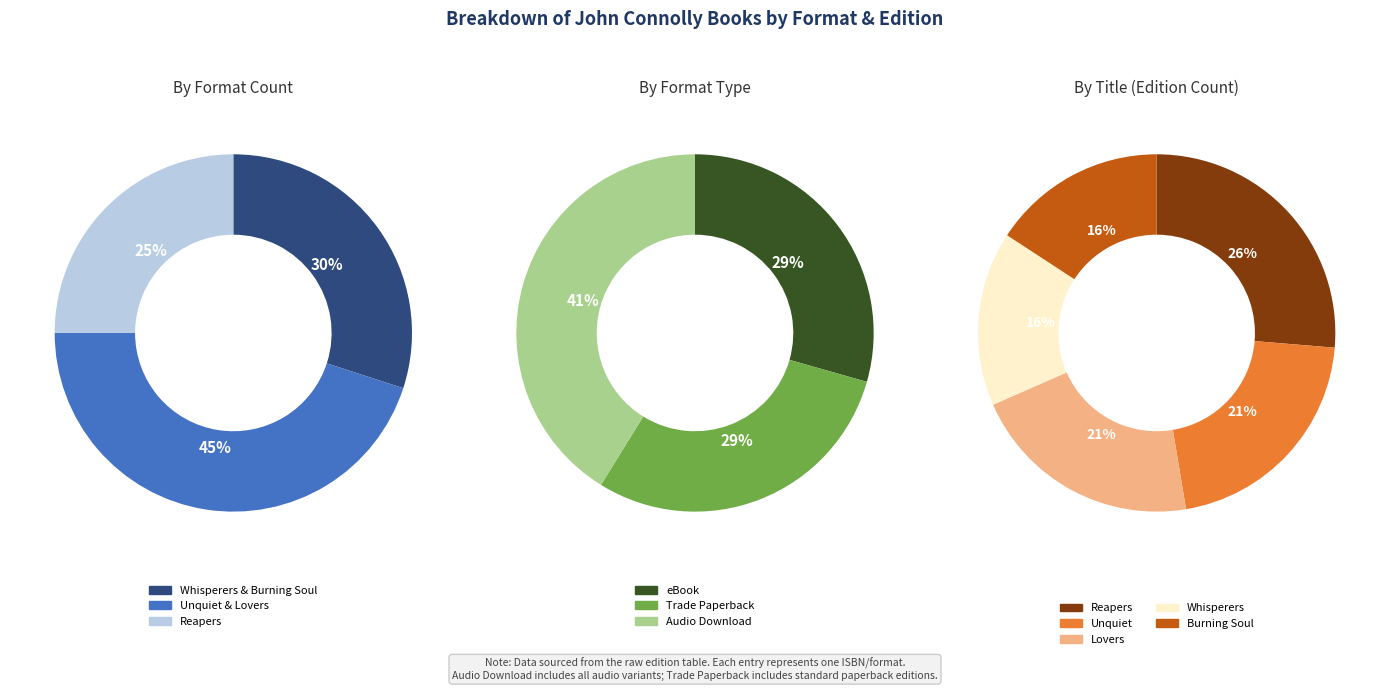

Rank the categories by value from highest to lowest.

Reapers, Lovers, Unquiet, Whisperers, Burning Soul